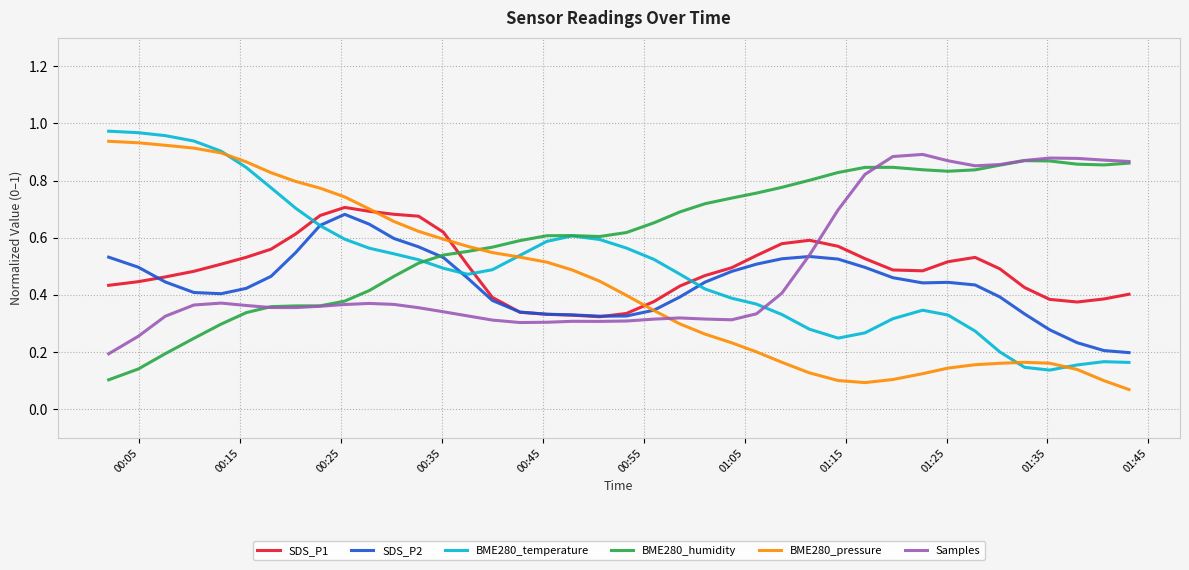

True or false: SDS_P1 and BME280_temperature intersect in this chart.

True